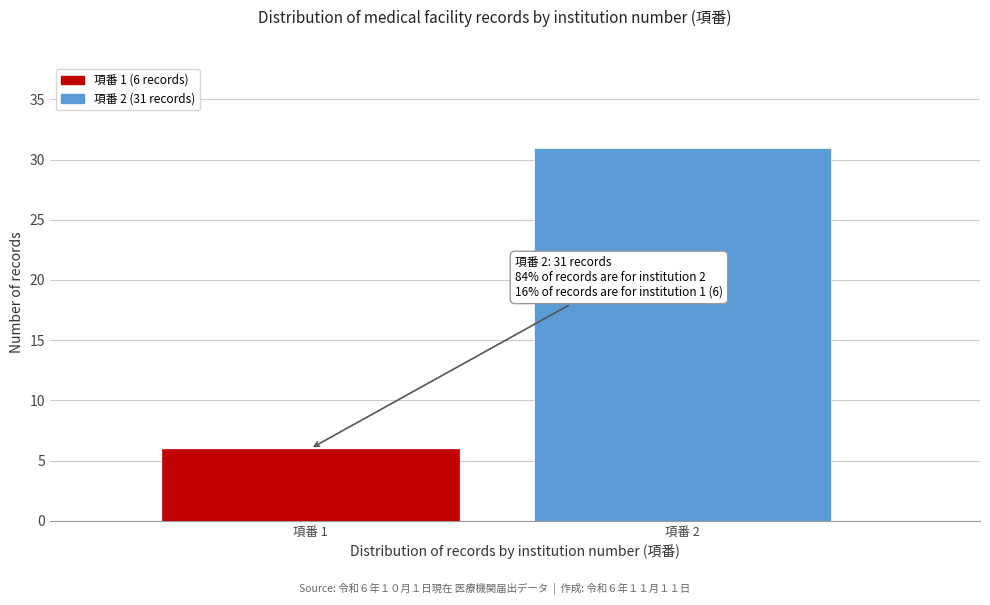

Reading left to right, extract all data points from this chart.

6	31